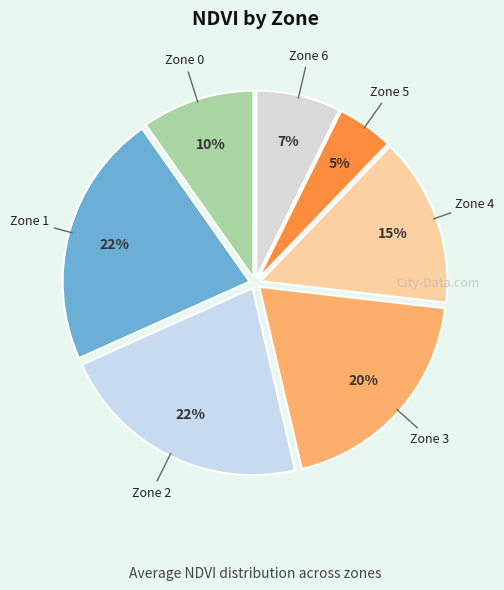

Which slice is the largest?

Zone 1